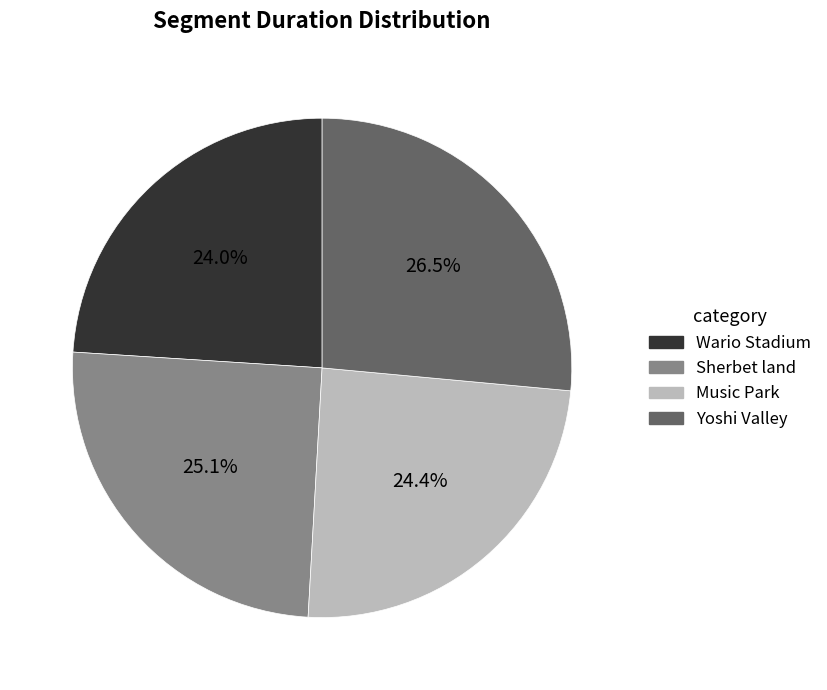

The Wario Stadium slice represents 37% of the pie. True or false?

False